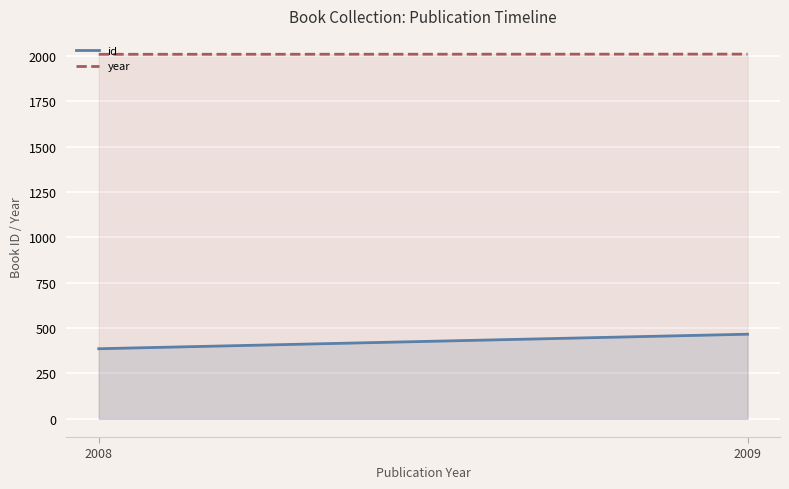

What is the average value of the year series?

2008